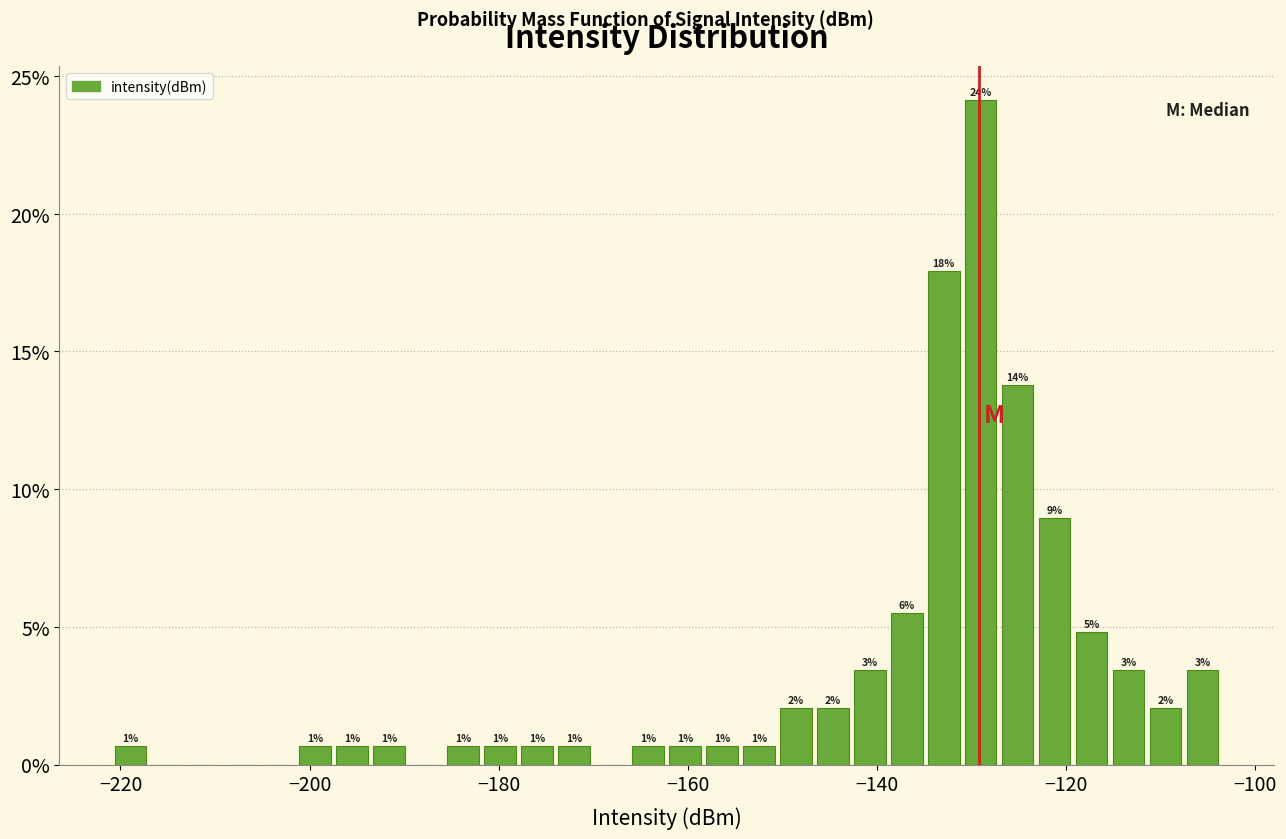

Read against the x-axis, roughly where is the centre of the tallest bar?

-130